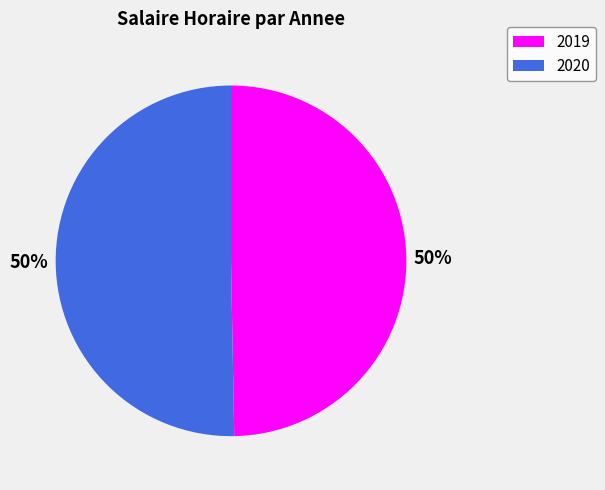

Which slice represents more than half of the pie?

2020